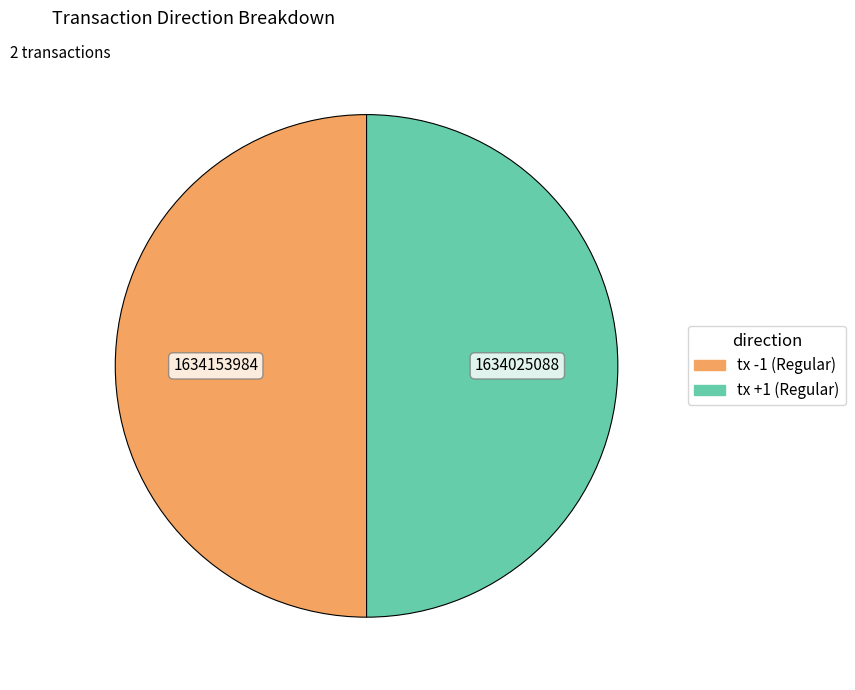

Approximately how many times larger is the value at tx +1 (Regular) compared to tx -1 (Regular)?

1.0